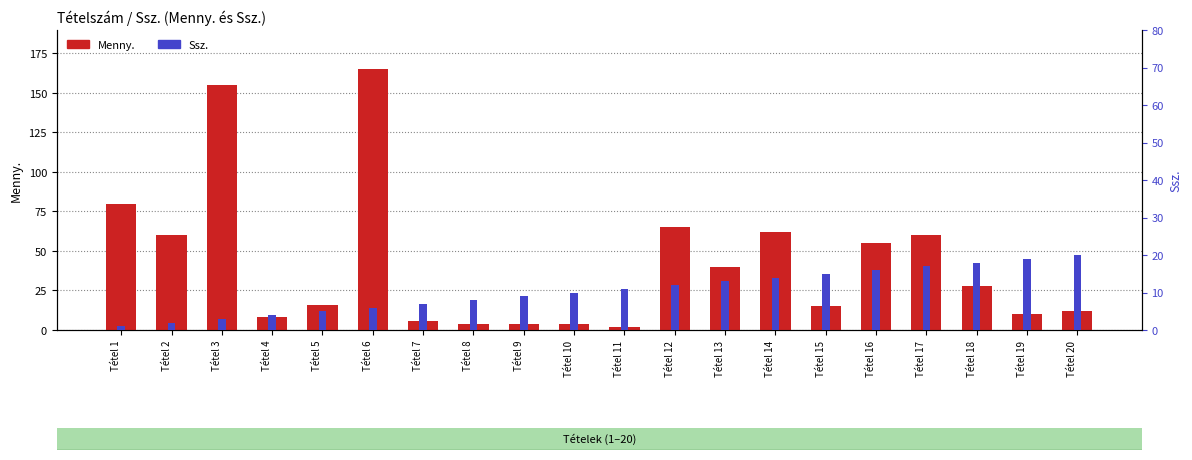

At which category is the sum across all series the highest?

Tétel 6